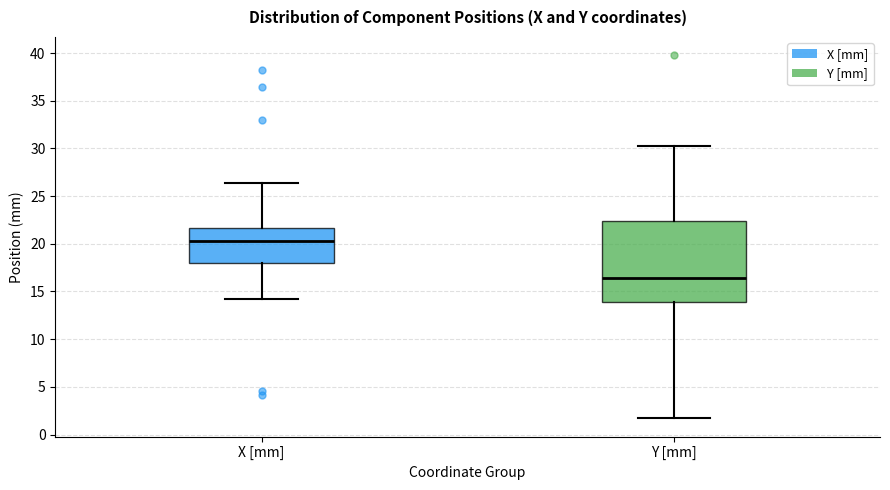

Reading left to right, transcribe this box plot: for each box, give where its median line is, the range the box spans, and where its two whiskers end, as read against the y-axis. The values are not printed on the chart, so give them approximately, as read against the axis.

X [mm]: median 20.5, box 18.0 to 21.5, whiskers 14.0 to 26.5
Y [mm]: median 16.5, box 14.0 to 22.5, whiskers 1.5 to 30.0